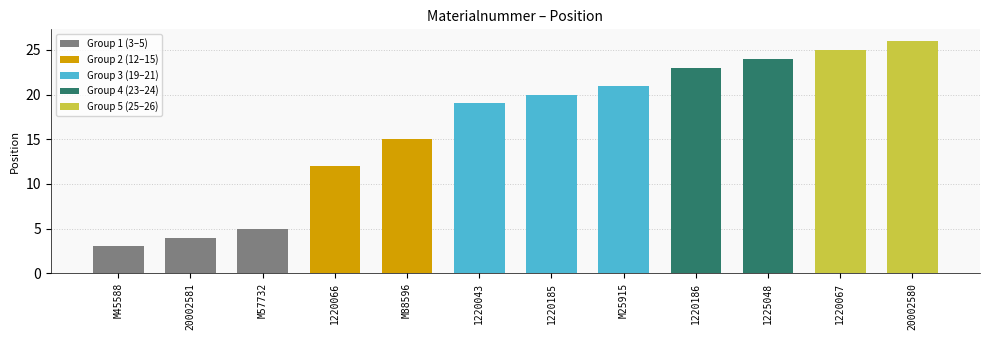

Reading left to right, extract all data points from this chart.

3	4	5	12	15	19	20	21	23	24	25	26